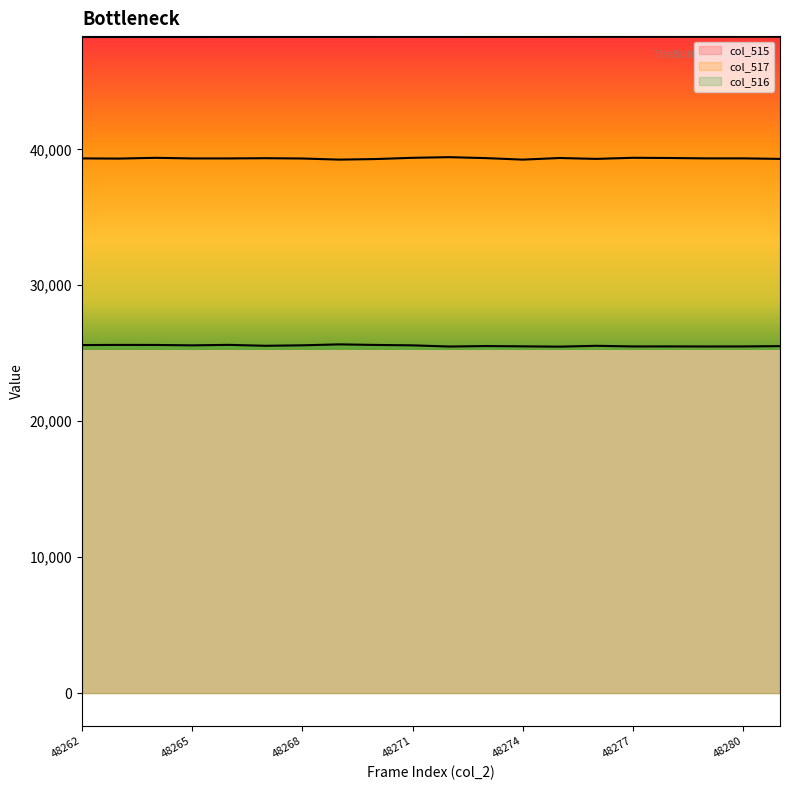

What is the maximum value shown in the chart?

48281